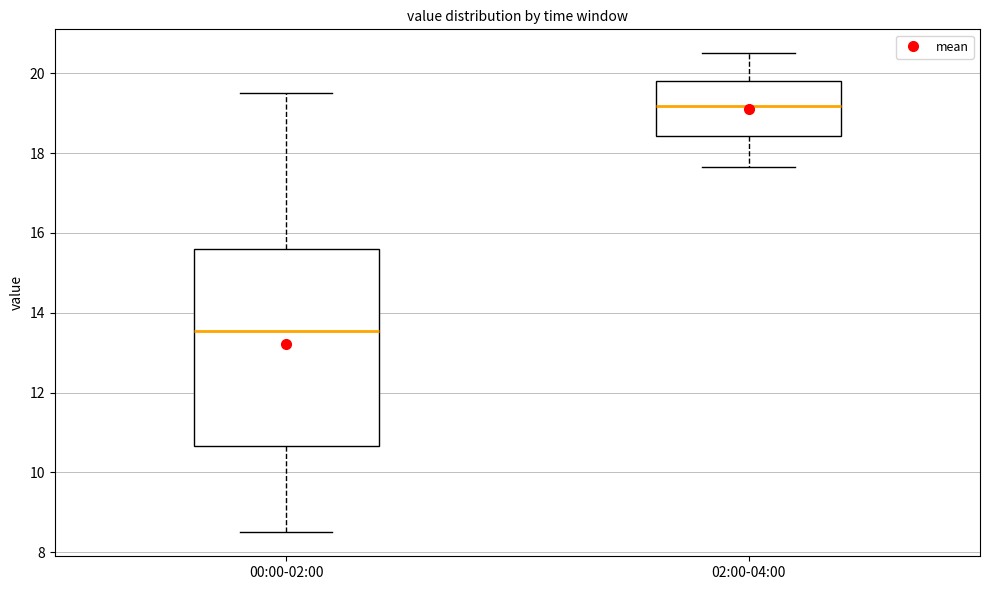

Reading left to right, read every box against the y-axis: the position of its median line, the range the box covers, and the ends of its whiskers. The values are not printed on the chart, so give them approximately, as read against the axis.

00:00-02:00: median 13.6, box 10.6 to 15.6, whiskers 8.6 to 19.6
02:00-04:00: median 19.2, box 18.4 to 19.8, whiskers 17.6 to 20.6